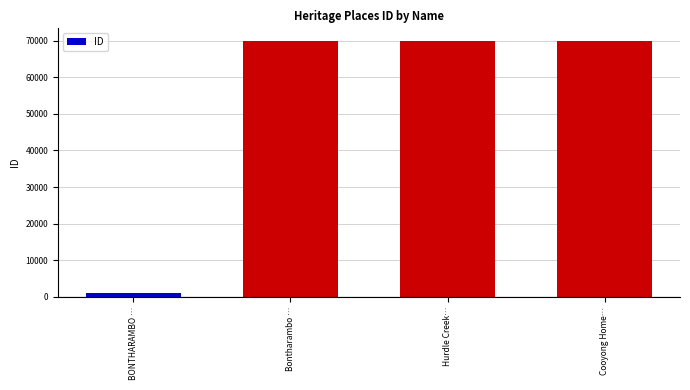

What is the value of the 3rd bar from the left?

69840